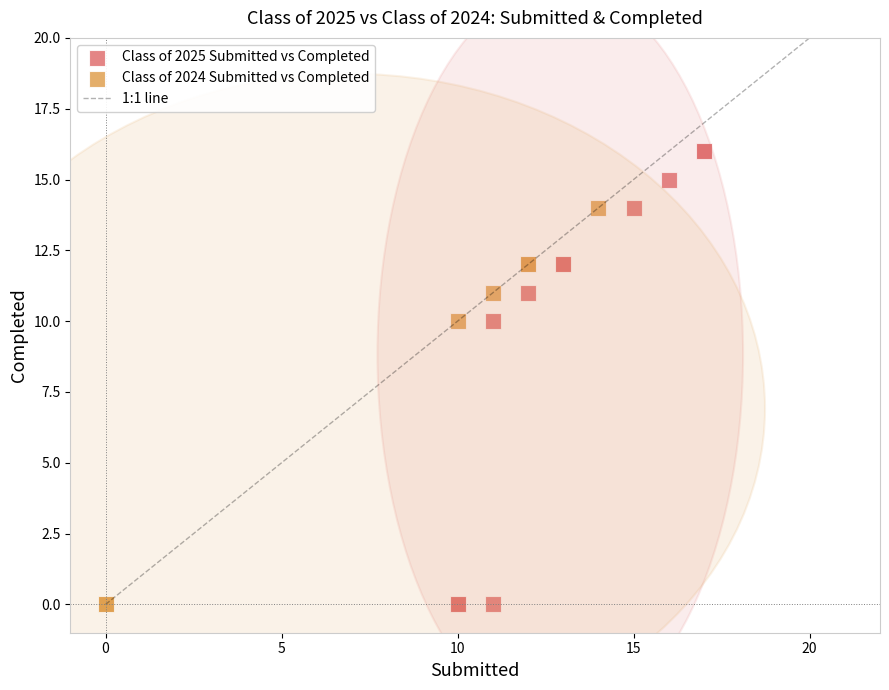

Which series reaches the maximum Y coordinate?

Class of 2025 Submitted vs Completed